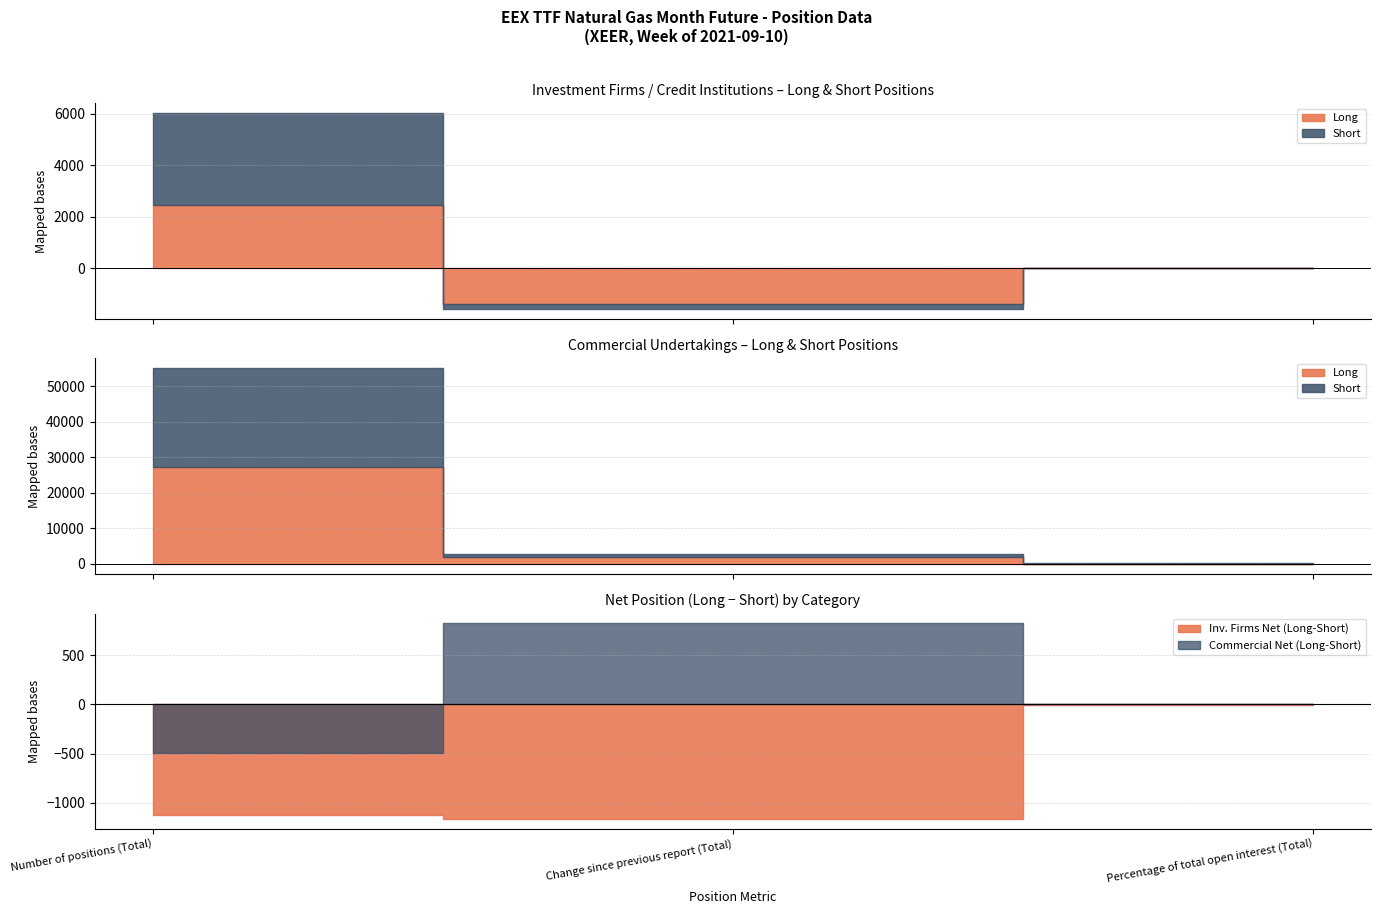

What is the sum of the Short values at Change since previous report (Total) and Percentage of total open interest (Total)?

-189.2